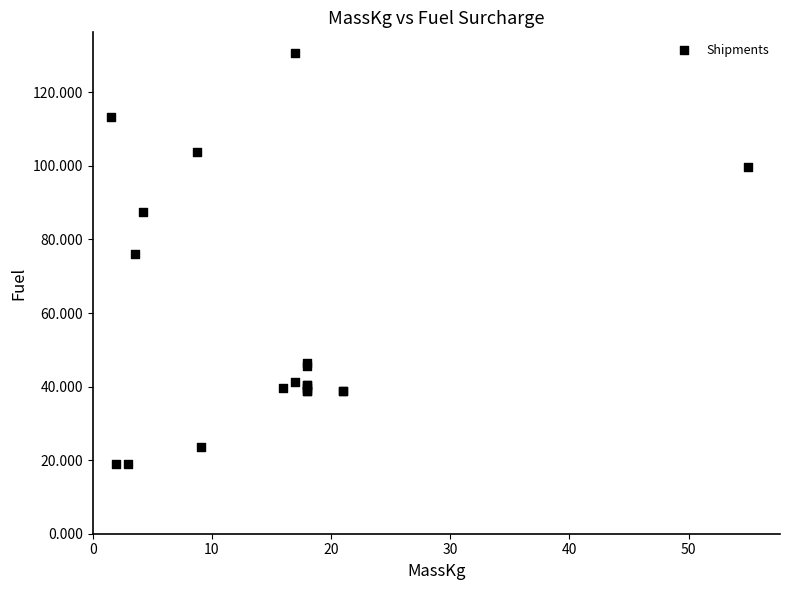

What Y value in the scatter plot is closest to 74?

76.1